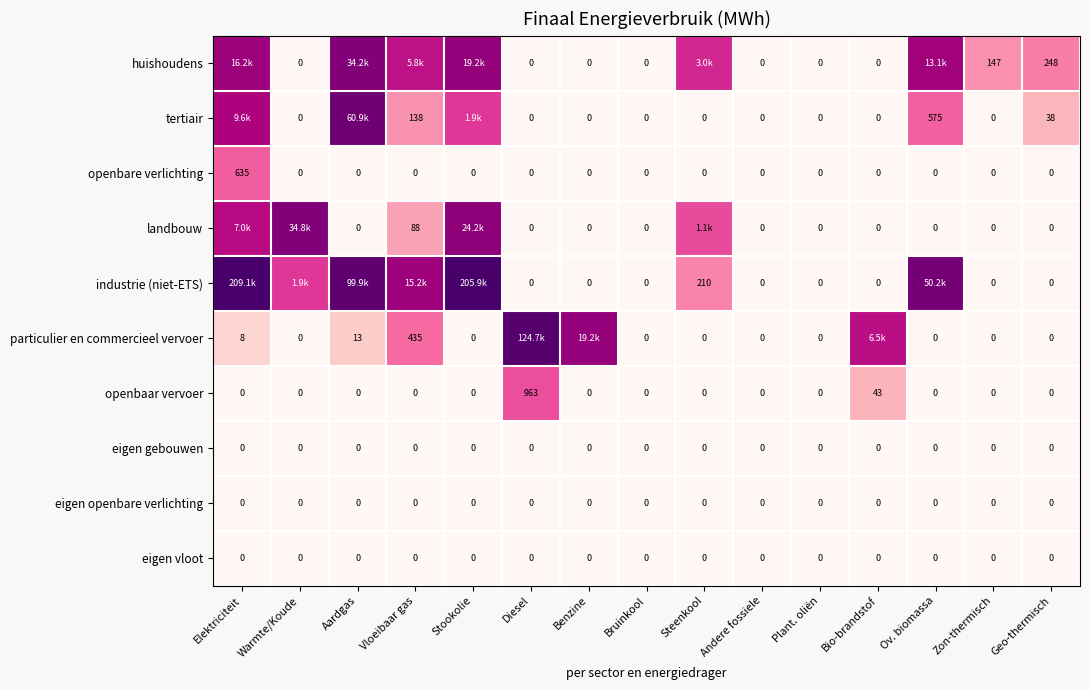

Which series has the largest range (max minus min)?

industrie (niet-ETS)